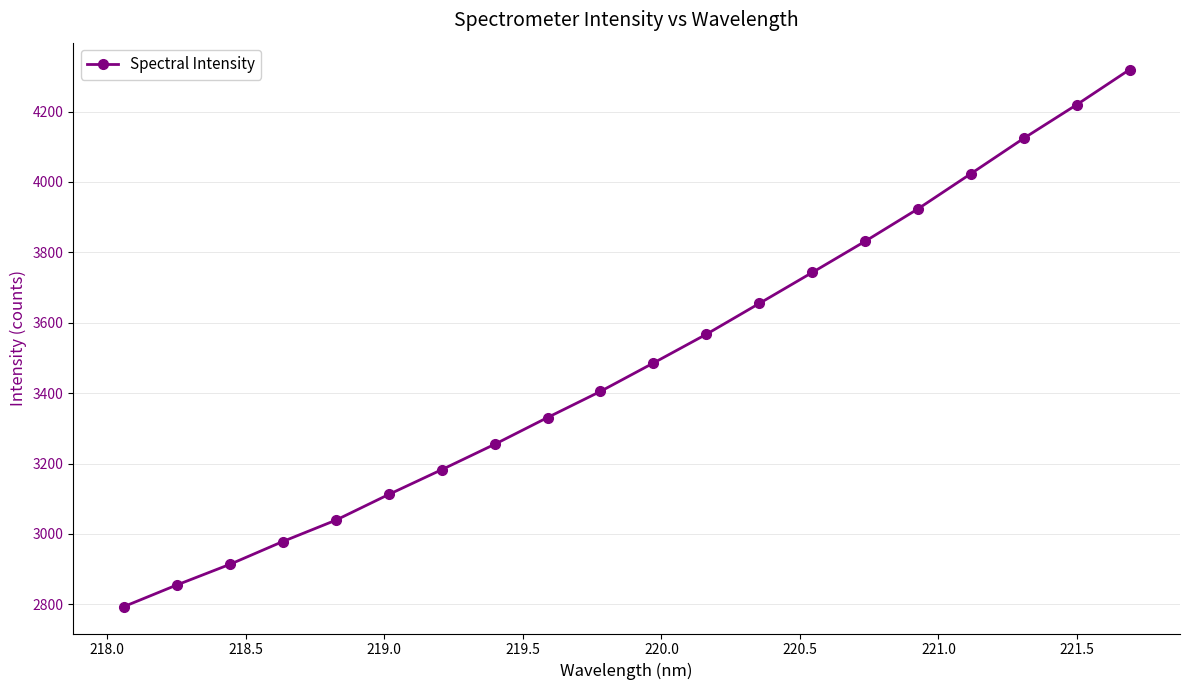

What is the minimum value shown in the chart?

2793.3